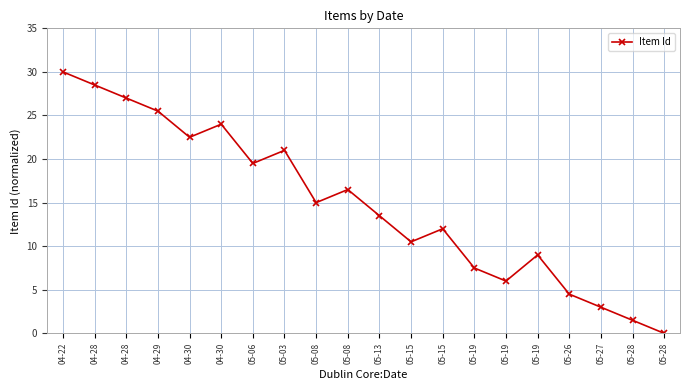

What is the ratio of the value at 04-28 to the value at 05-15?

2.7